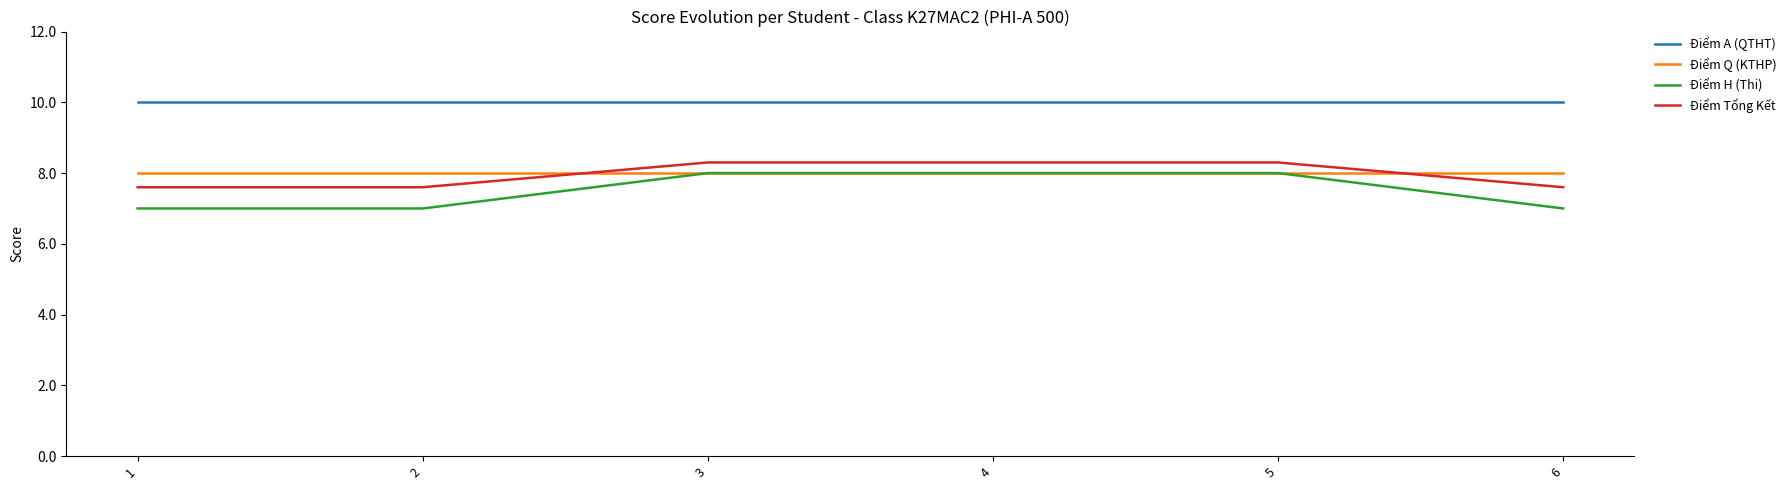

Which series changed the most between 1 and 3?

Điểm H (Thi)